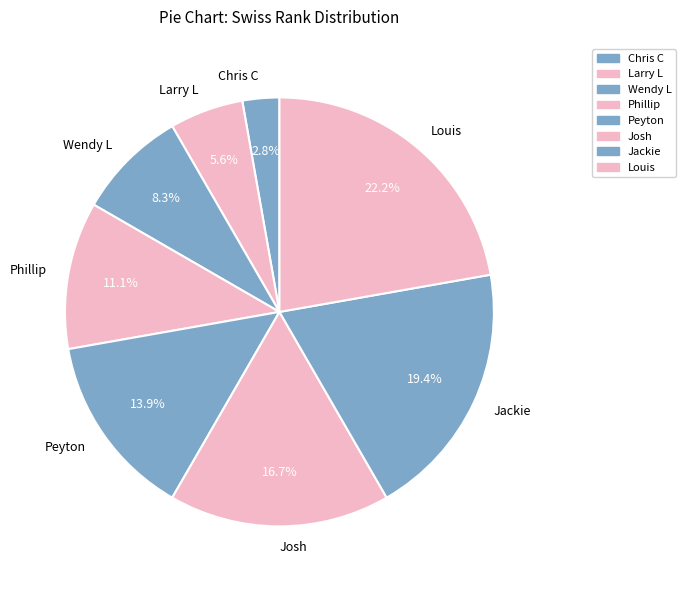

Is Wendy L the majority of the pie?

No